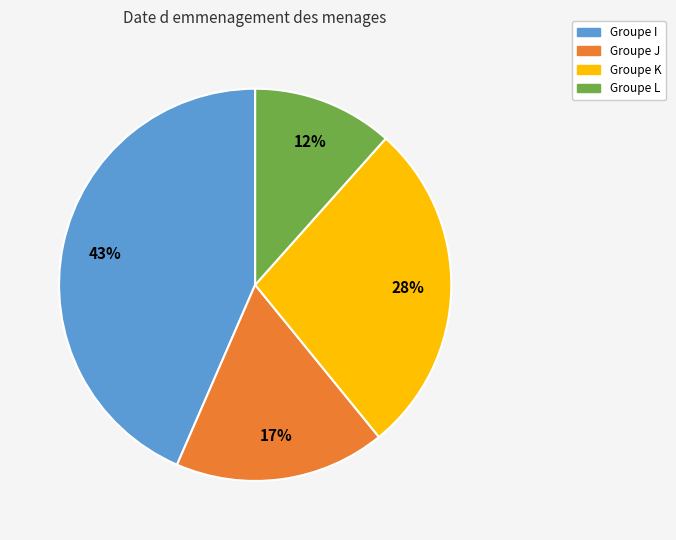

Is there any slice that represents more than half of the pie?

No